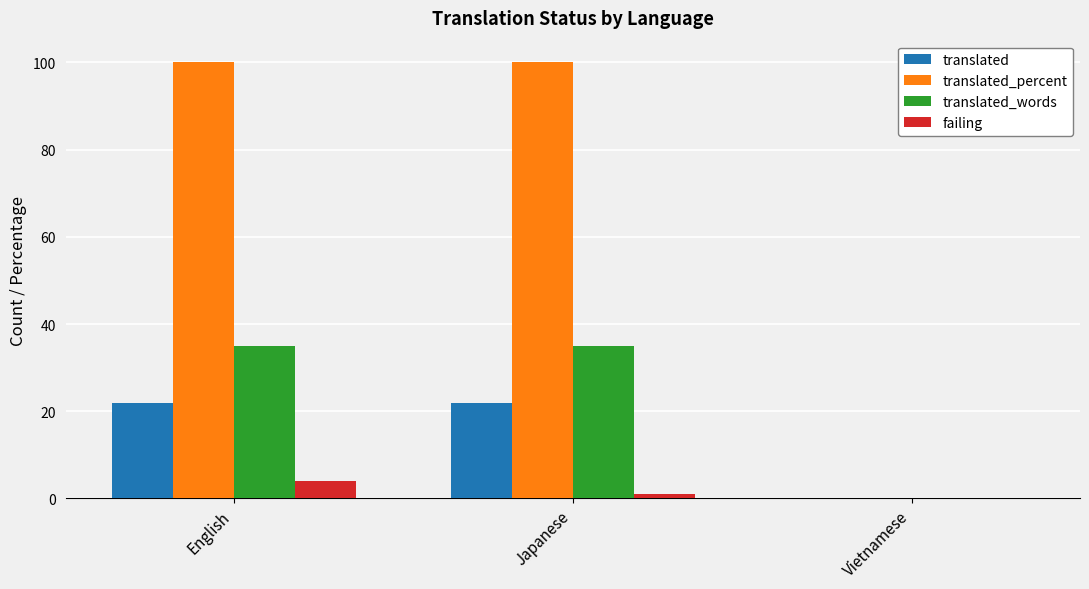

Does the chart contain stacked bars?

No